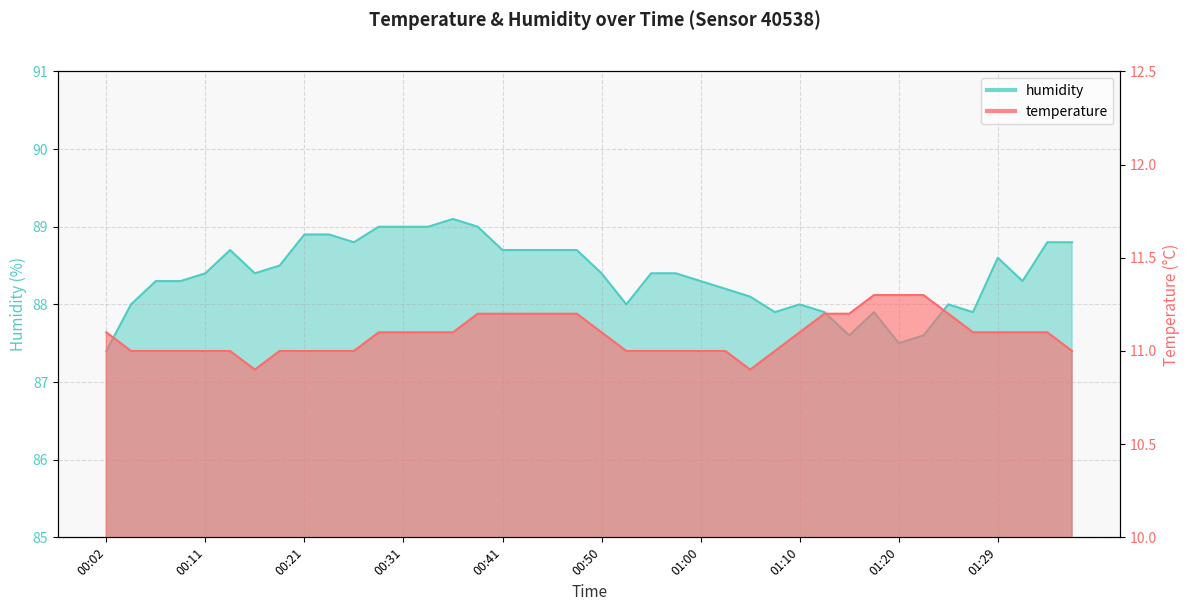

How many data points in humidity are less than 88?

8